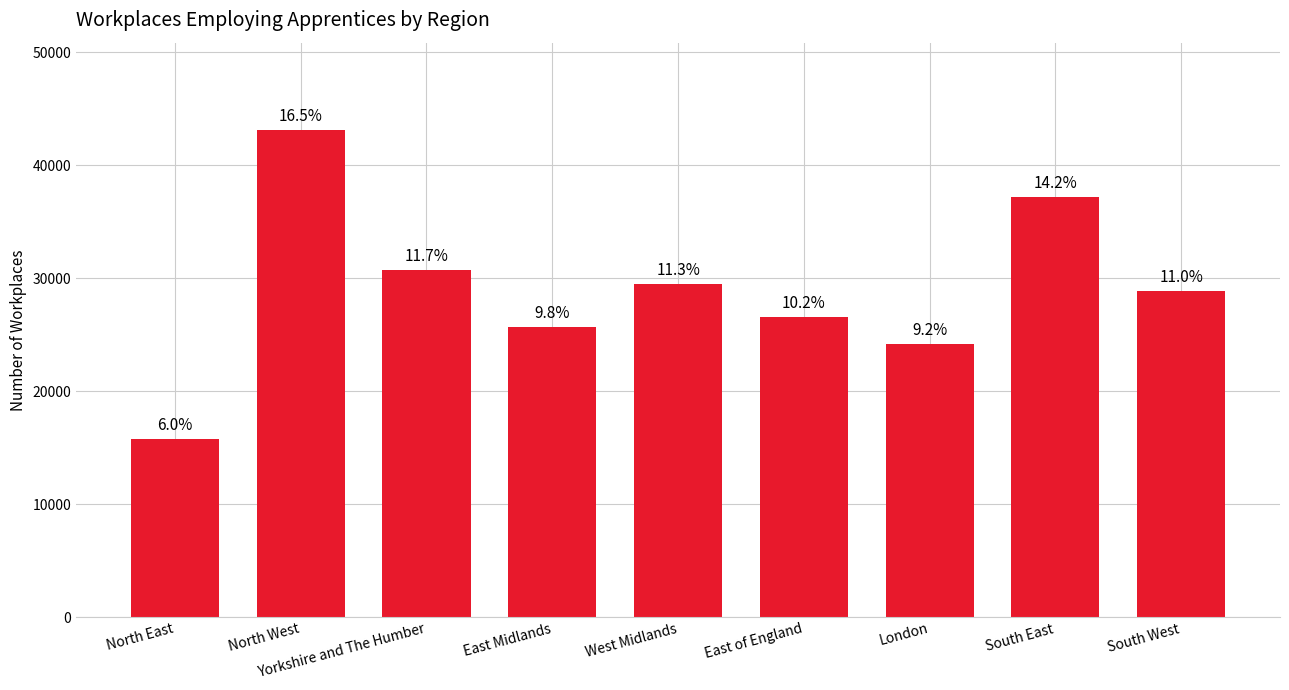

Reading left to right, transcribe all the data shown in this chart.

15760	43080	30690	25680	29460	26590	24140	37210	28860